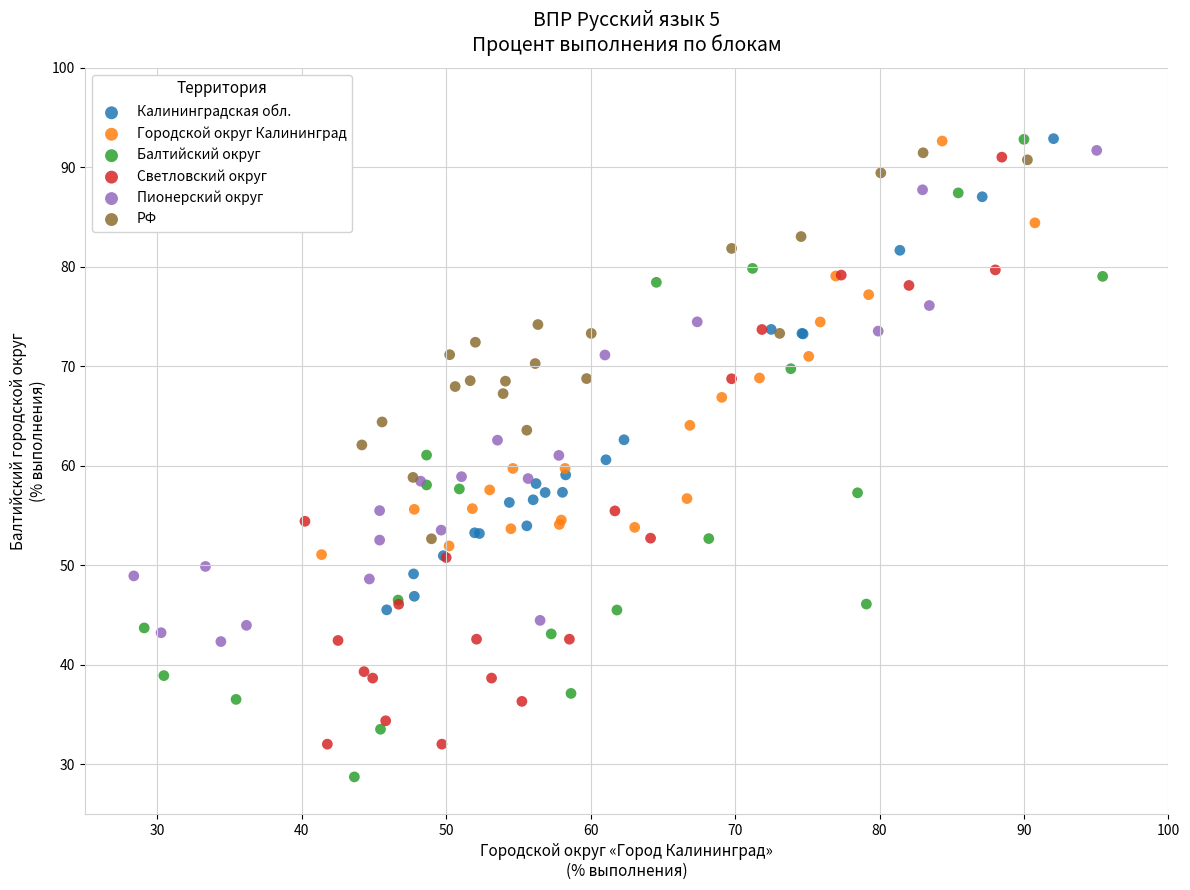

Which series has the widest spread of Y values?

Балтийский округ